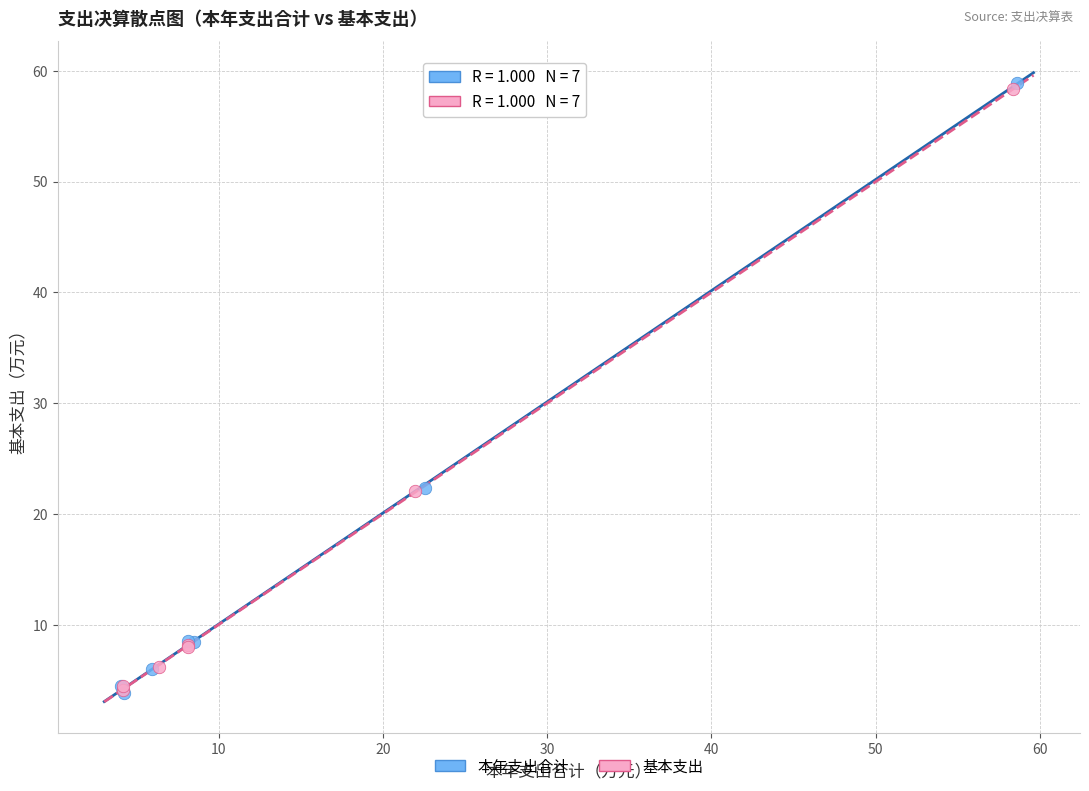

What are all the series names shown in the legend?

本年支出合计, 基本支出